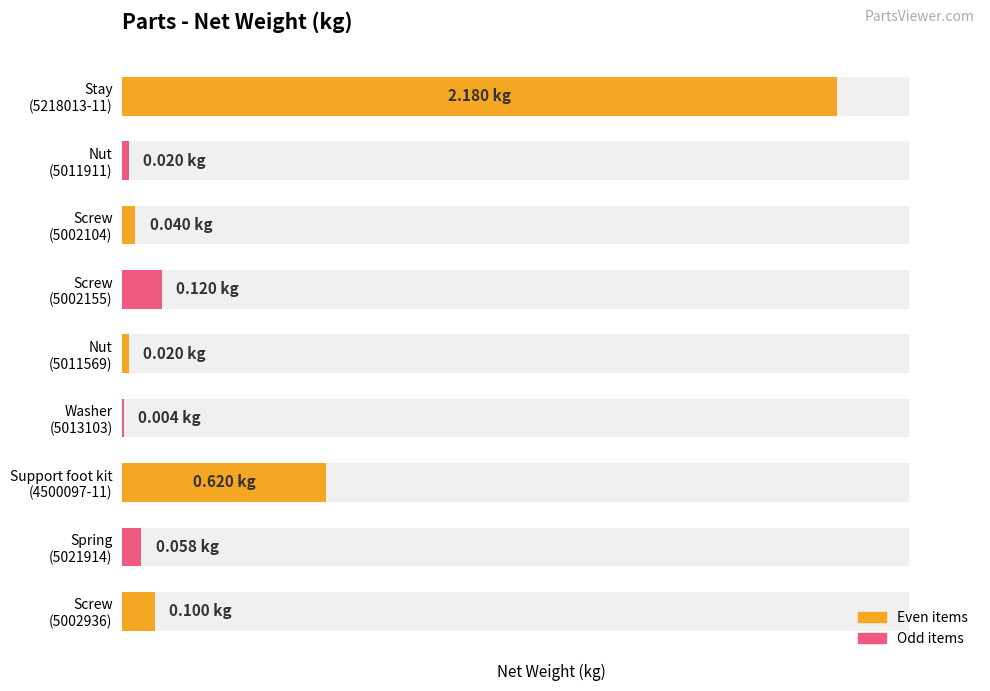

Rank the categories by value from lowest to highest.

Washer (5013103), Nut (5011911), Nut (5011569), Screw (5002104), Spring (5021914), Screw (5002936), Screw (5002155), Support foot kit (4500097-11), Stay (5218013-11)